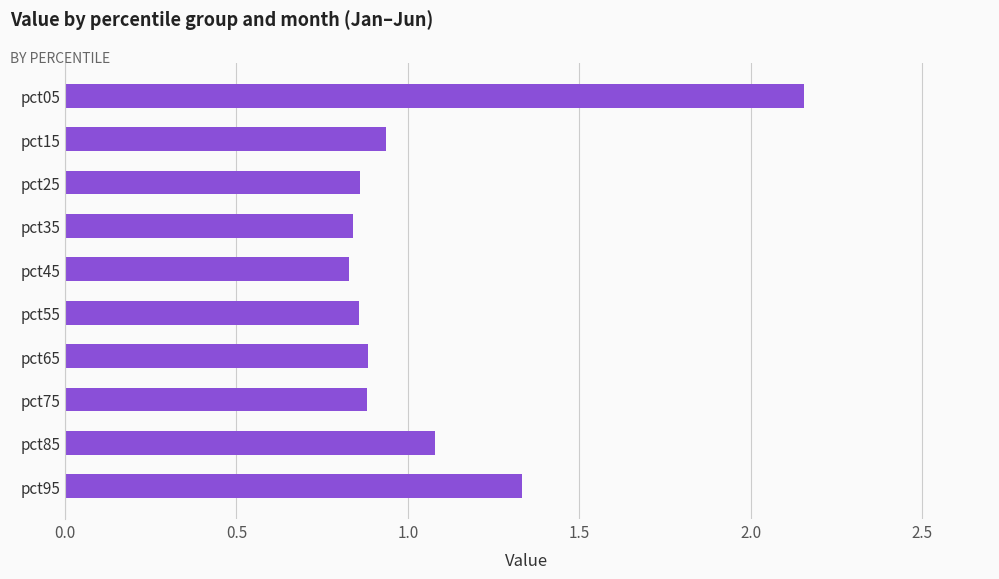

Is it true that the value at pct55 is 0.9?

True